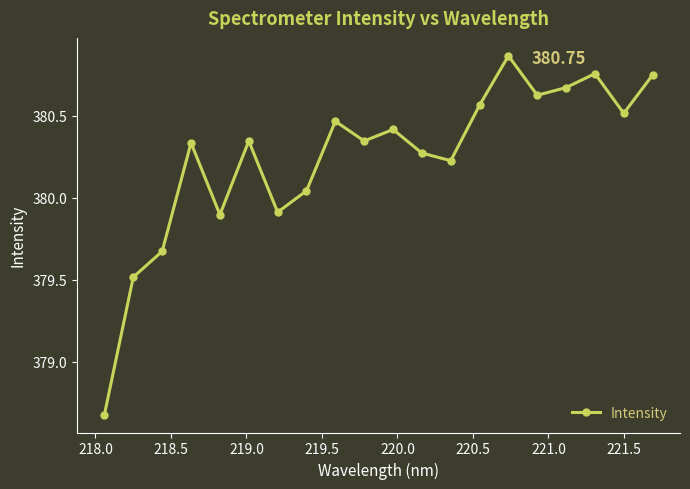

What is the difference between the maximum and minimum values?

2.2